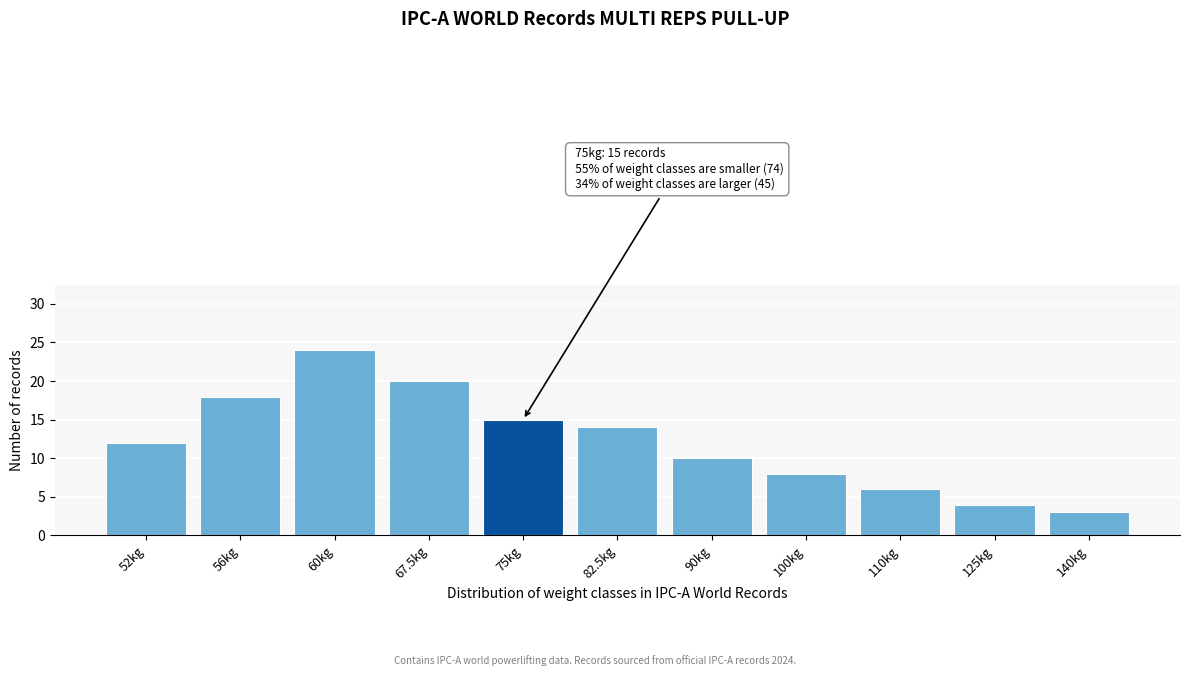

Reading left to right, extract all data points from this chart.

12	18	24	20	15	14	10	8	6	4	3